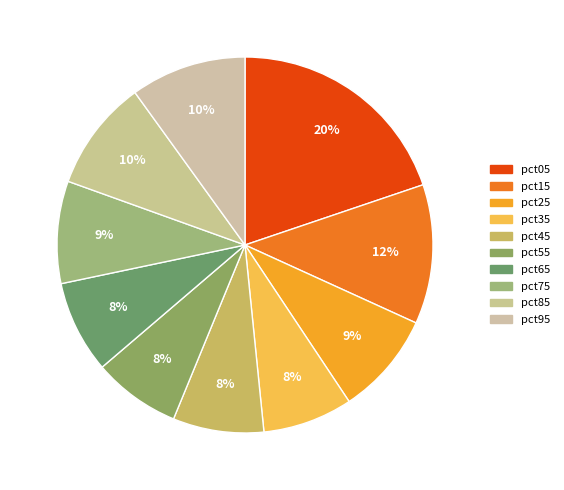

How many segments does this pie chart have?

10